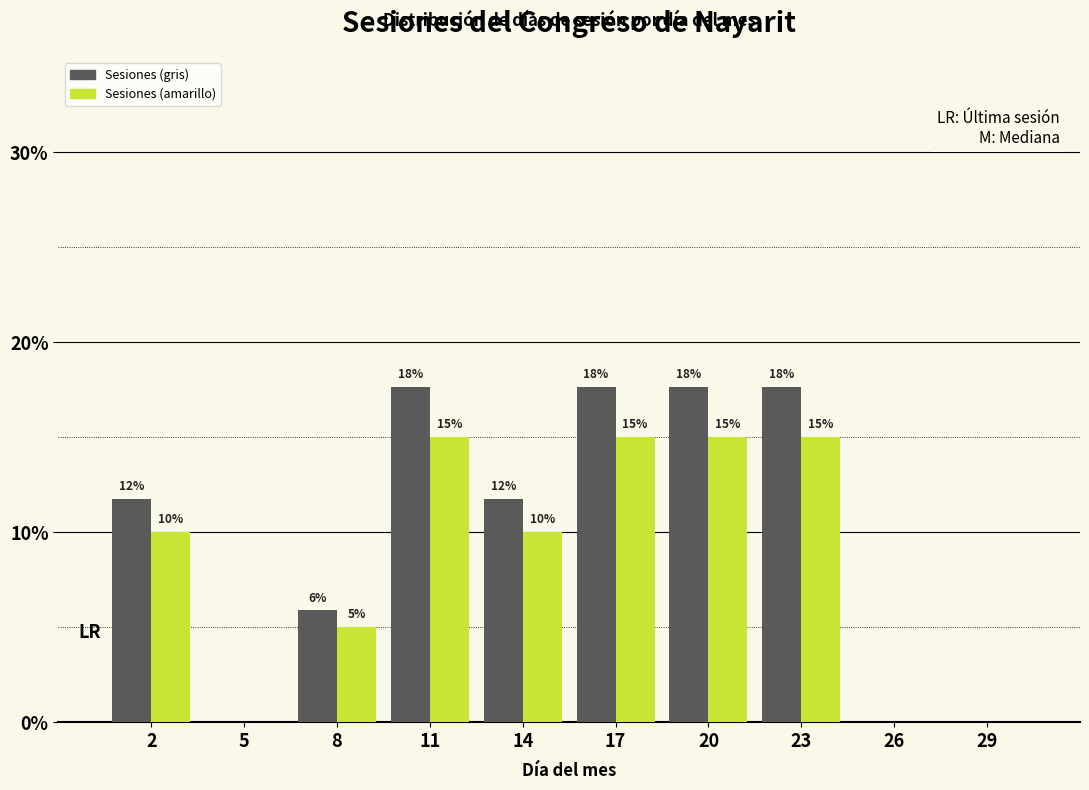

What is the highest value of the Sesiones (amarillo) series?

15.0